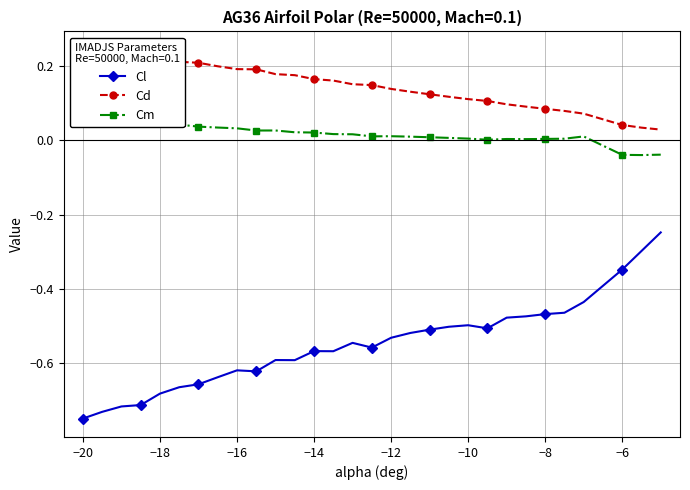

What are all the series names shown in the legend?

Cl, Cd, Cm